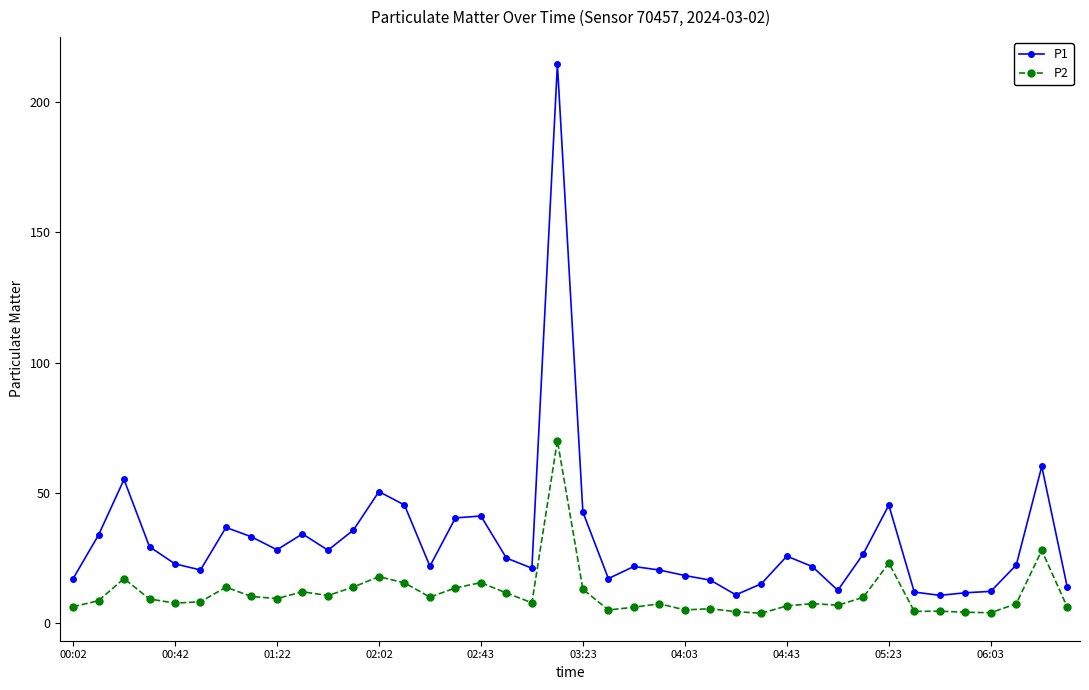

Which series has the largest range (max minus min)?

P1